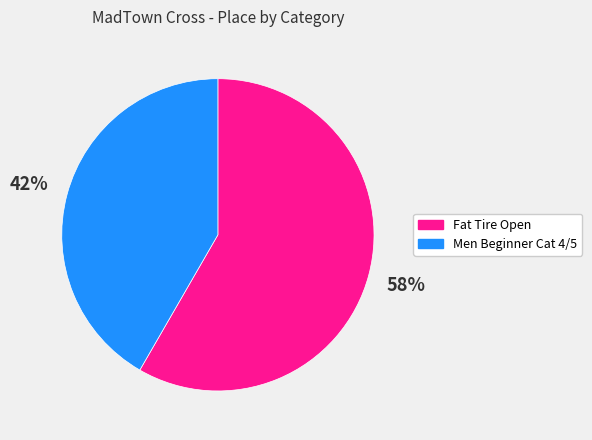

Rank the categories by value from lowest to highest.

Men Beginner Cat 4/5, Fat Tire Open